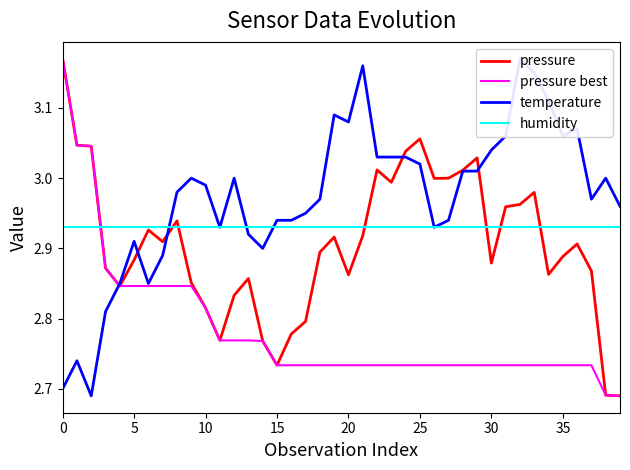

Rank the series at 18 from lowest to highest value.

pressure best, pressure, humidity, temperature